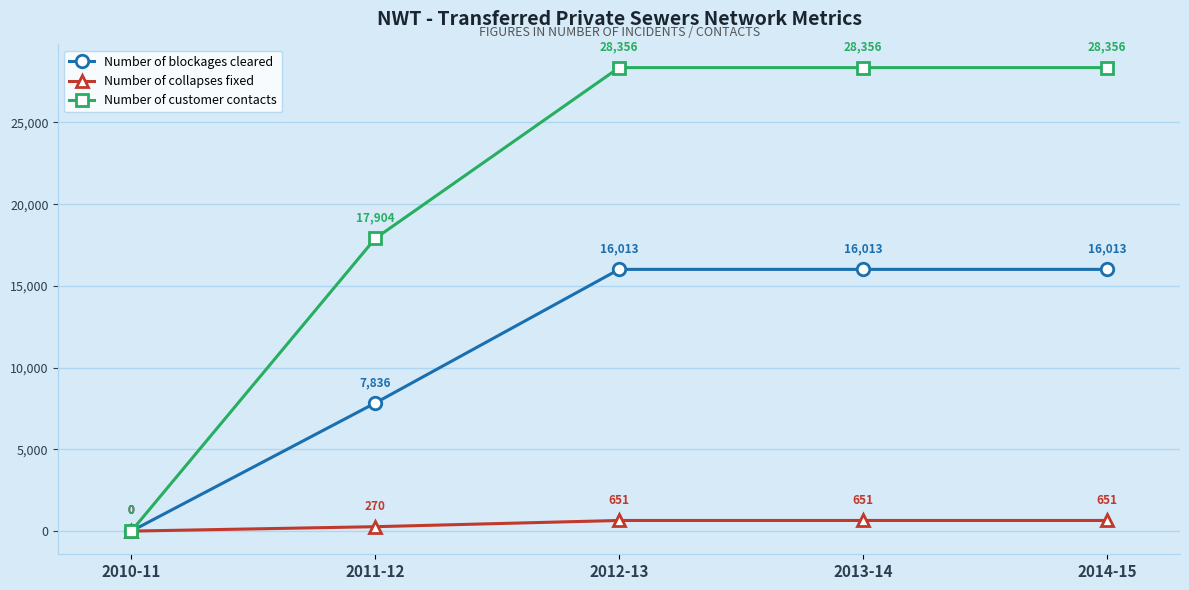

True or false: Number of blockages cleared has more than 2 points higher than both neighbors.

False